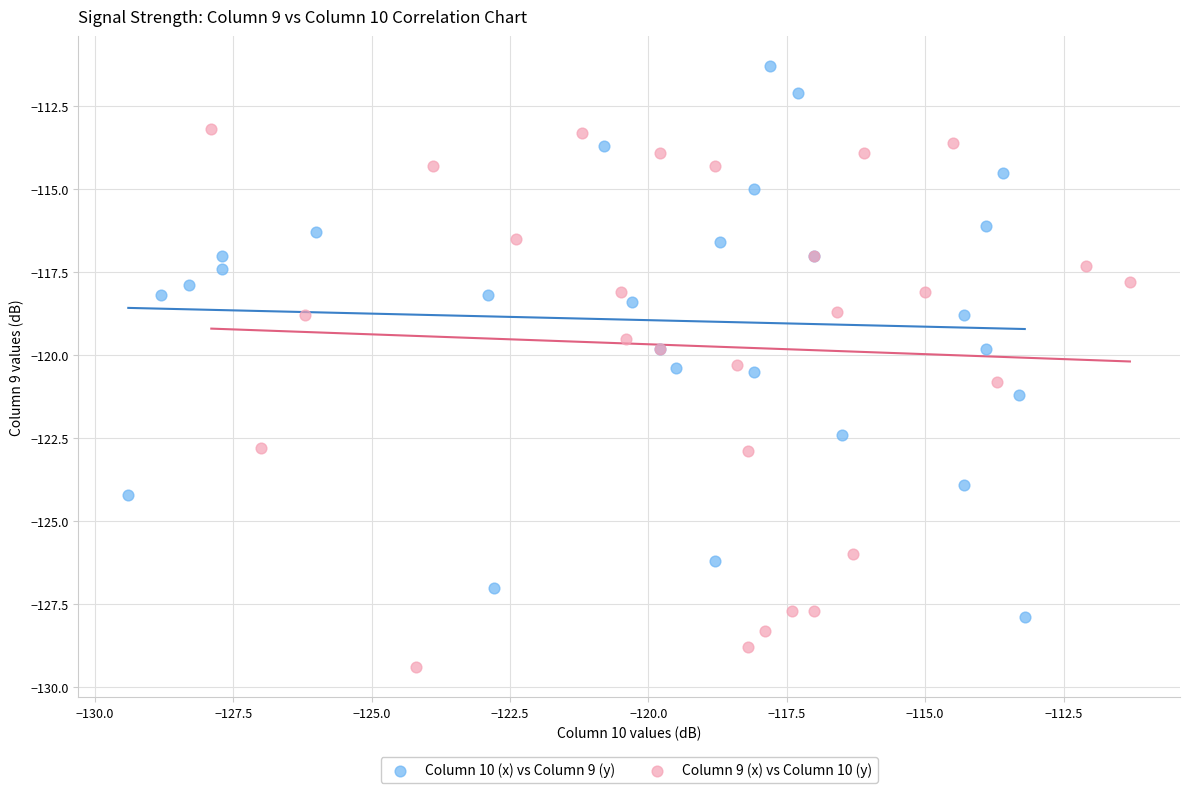

What are all the series names shown in the legend?

Column 10 (x) vs Column 9 (y), Column 9 (x) vs Column 10 (y)